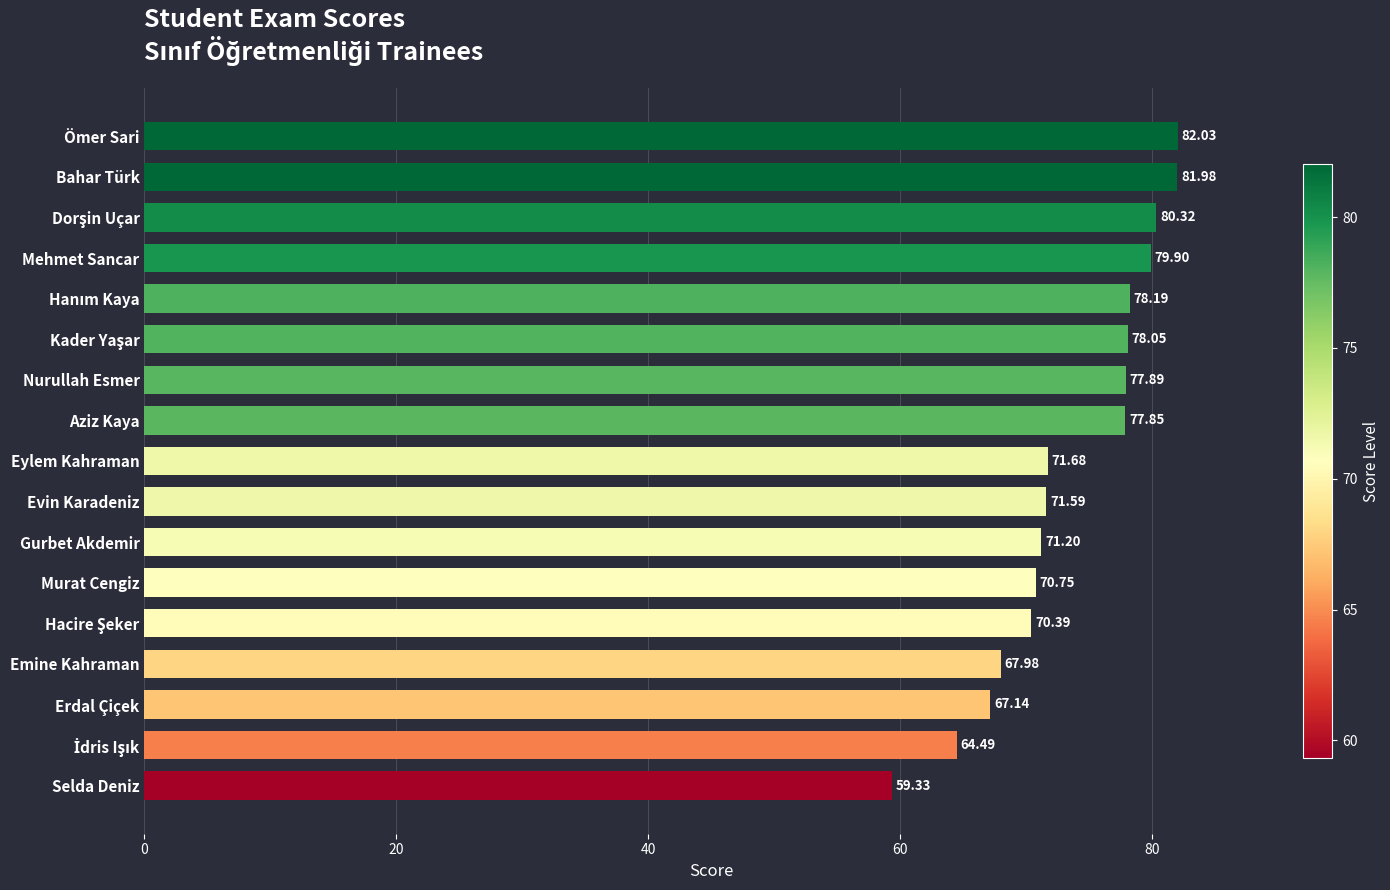

Which label corresponds to the largest value in the chart?

Ömer Sari